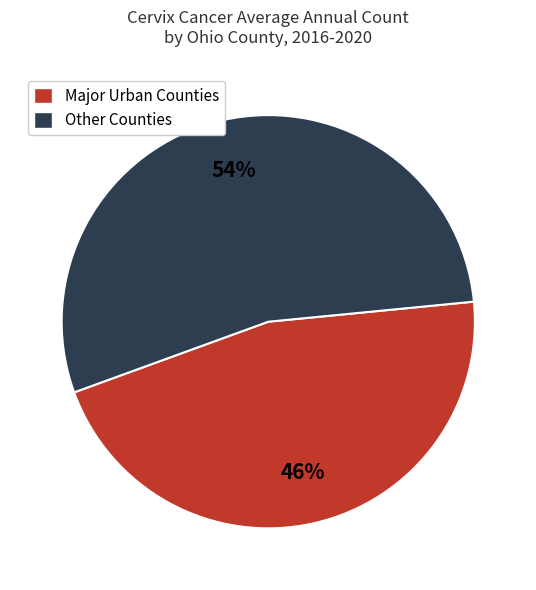

How many slices are in this pie chart?

2